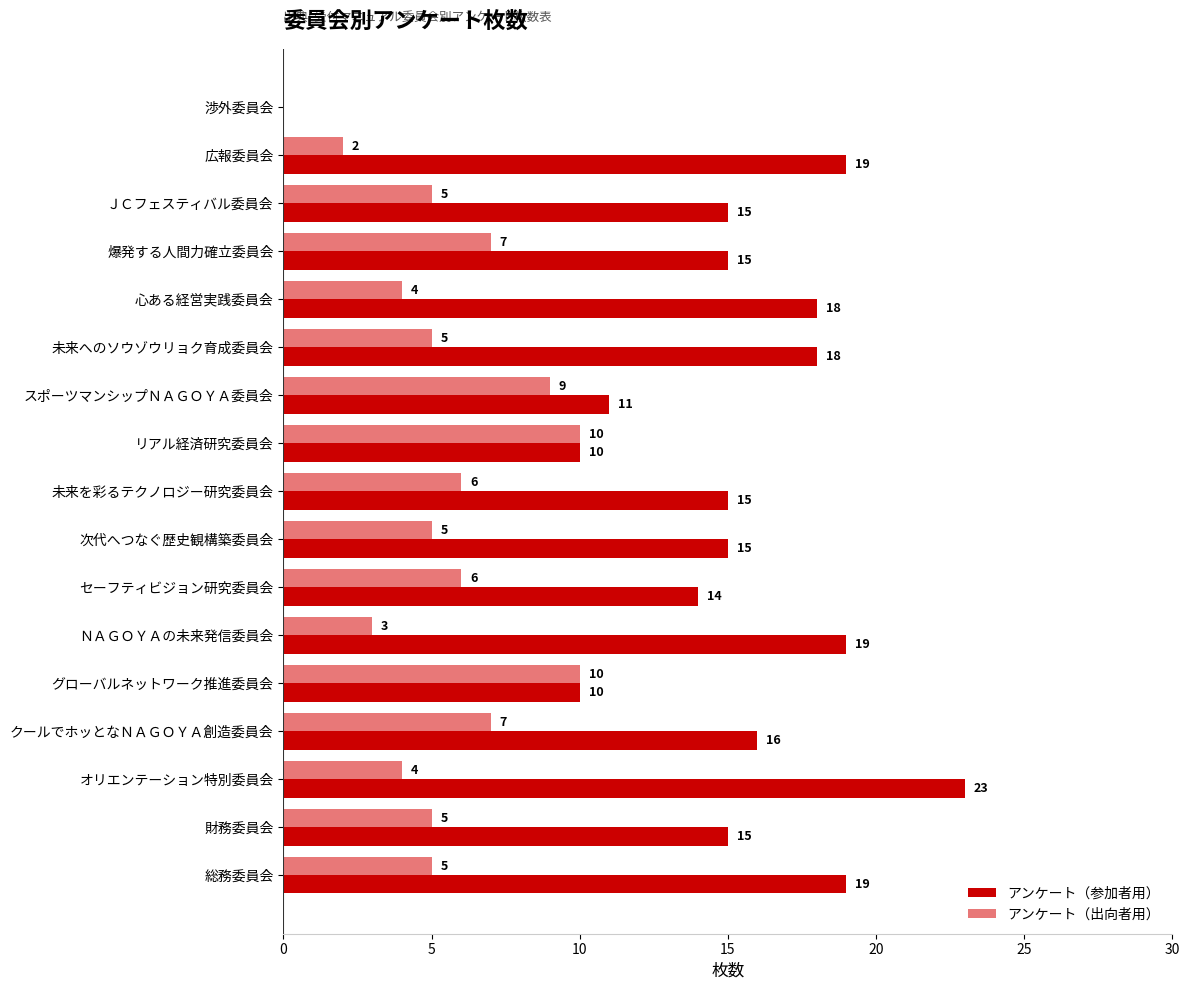

What is the highest value of the アンケート（参加者用） series?

23